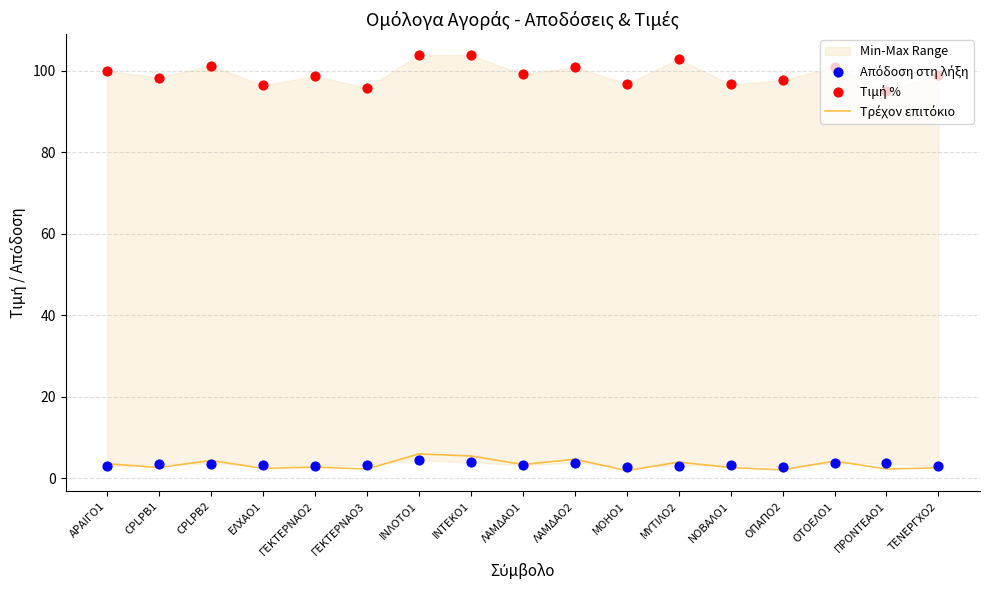

Which series has the widest spread of Y values?

Τιμή %